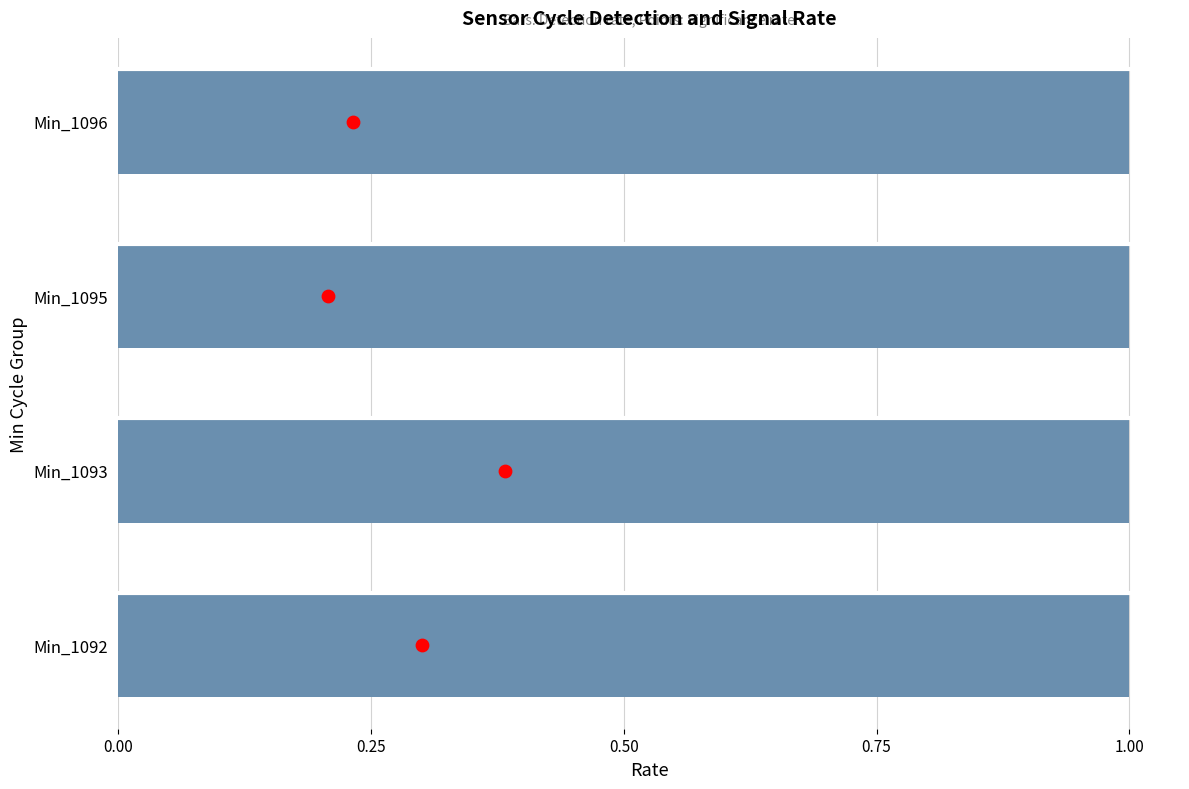

Which series has the largest total across all categories?

Significance rate